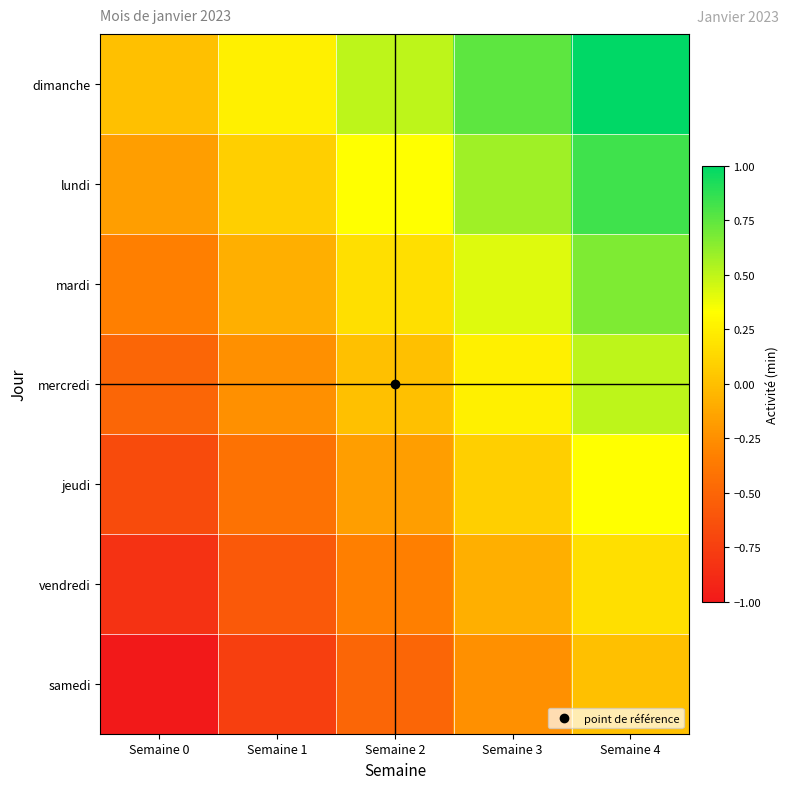

Reading left to right, extract all data points from this chart.

dimanche: Semaine 0=0.0	Semaine 1=0.2	Semaine 2=0.5	Semaine 3=0.8	Semaine 4=1.0
lundi: Semaine 0=-0.2	Semaine 1=0.1	Semaine 2=0.3	Semaine 3=0.6	Semaine 4=0.8
mardi: Semaine 0=-0.3	Semaine 1=-0.1	Semaine 2=0.2	Semaine 3=0.4	Semaine 4=0.7
mercredi: Semaine 0=-0.5	Semaine 1=-0.2	Semaine 2=0.0	Semaine 3=0.2	Semaine 4=0.5
jeudi: Semaine 0=-0.7	Semaine 1=-0.4	Semaine 2=-0.2	Semaine 3=0.1	Semaine 4=0.3
vendredi: Semaine 0=-0.8	Semaine 1=-0.6	Semaine 2=-0.3	Semaine 3=-0.1	Semaine 4=0.2
samedi: Semaine 0=-1.0	Semaine 1=-0.8	Semaine 2=-0.5	Semaine 3=-0.2	Semaine 4=0.0